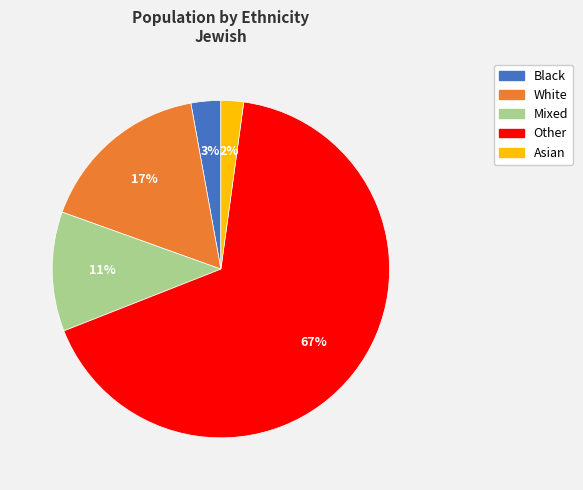

Is the sum of Black and White greater than half?

No